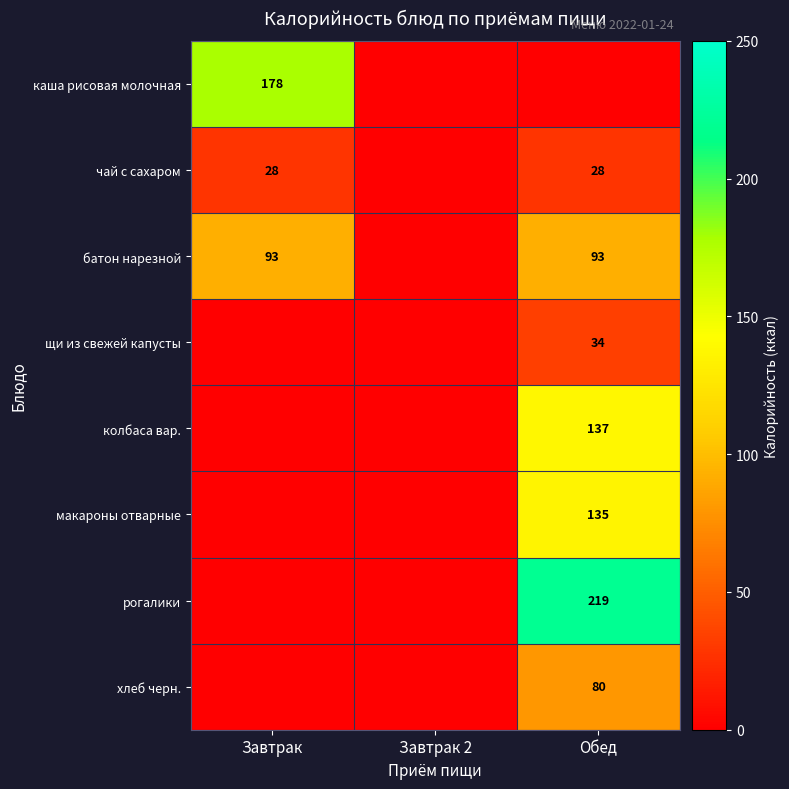

The щи из свежей капусты series shows 14 at Обед. True or false?

False